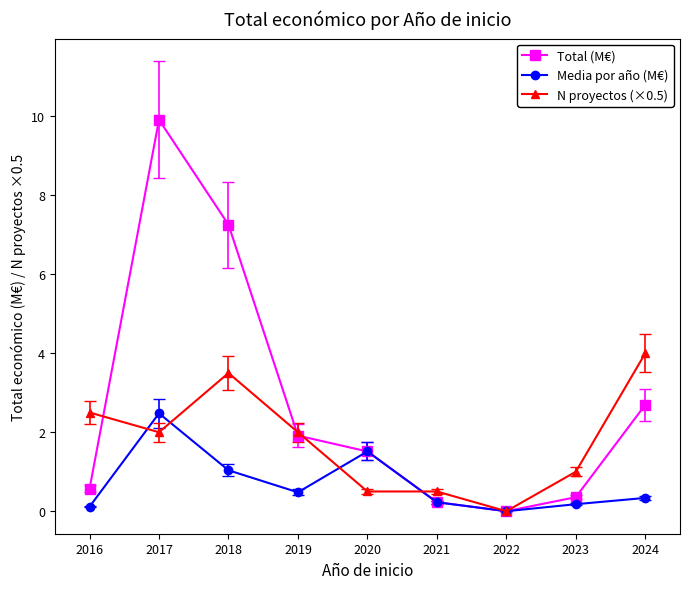

True or false: Media por año (M€) has a value of 0.3 at 2024.

True